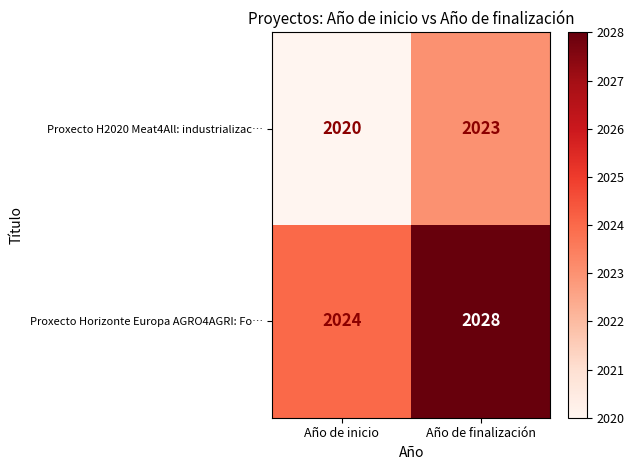

What is the average value of the Proxecto H2020 Meat4All: industrializac… series?

2022